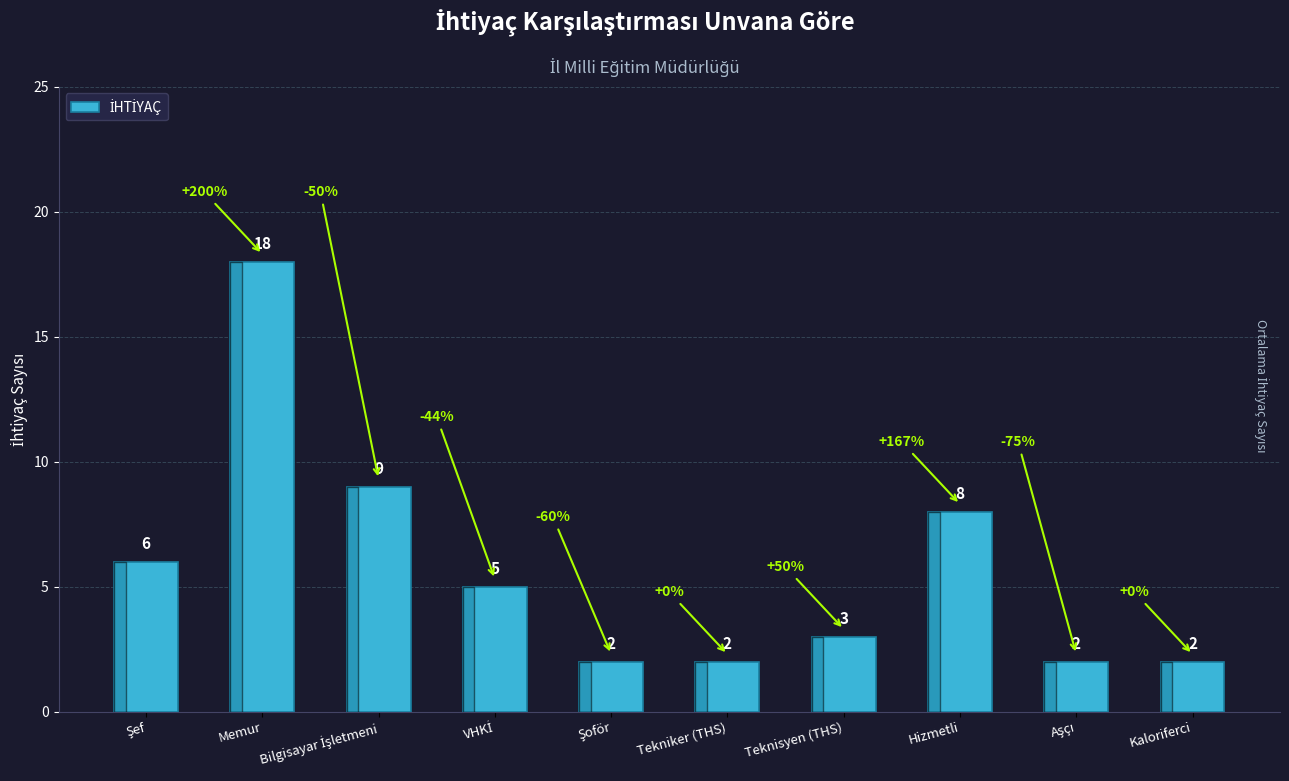

The chart shows a value of 12 at Memur. True or false?

False